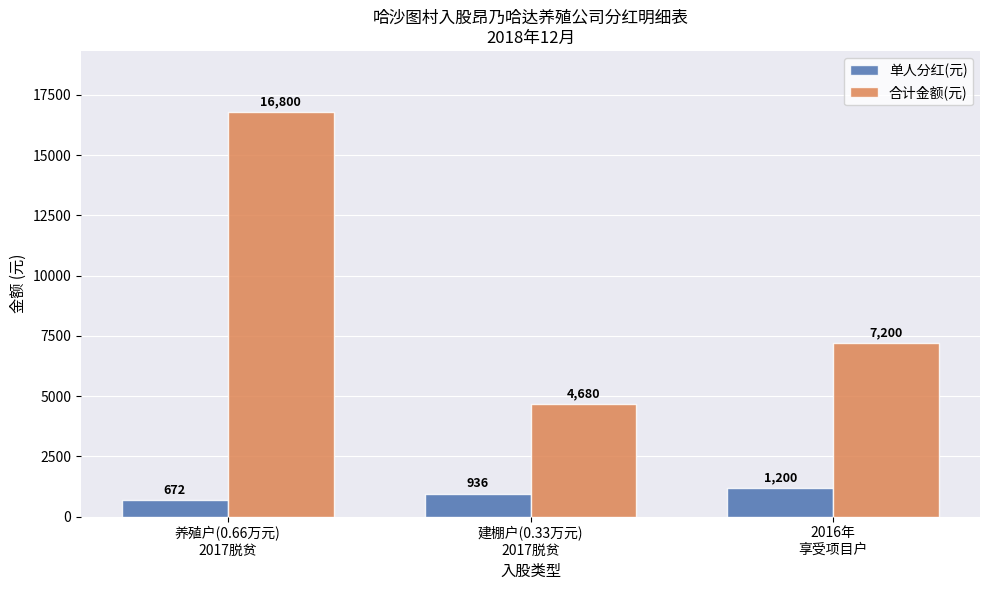

Read the 合计金额(元) value at 2016年
享受项目户.

7200